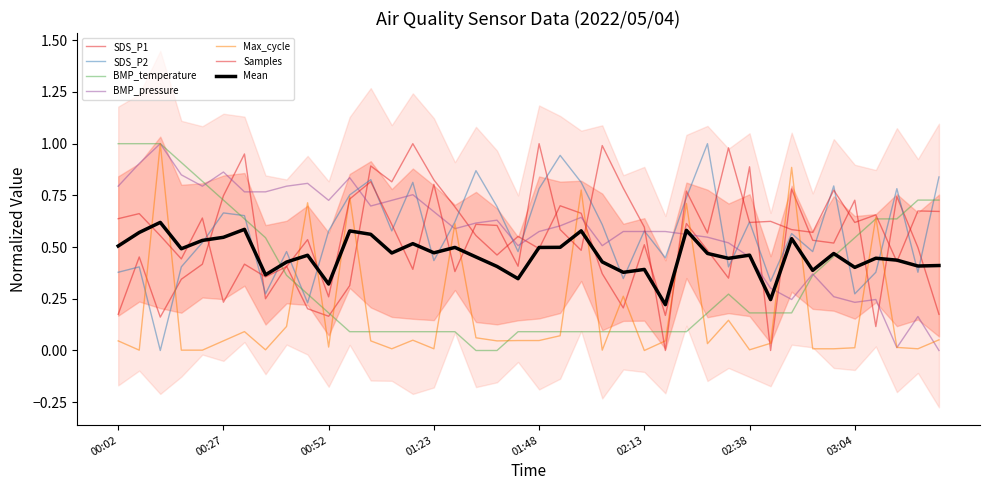

What position from the left is 01:58?

23